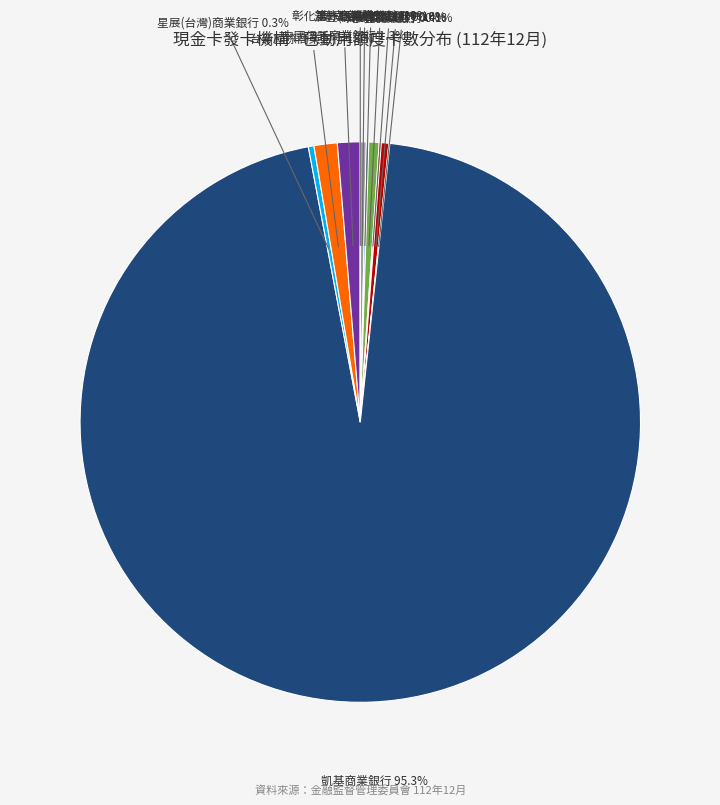

Is there any slice that represents more than half of the pie?

Yes